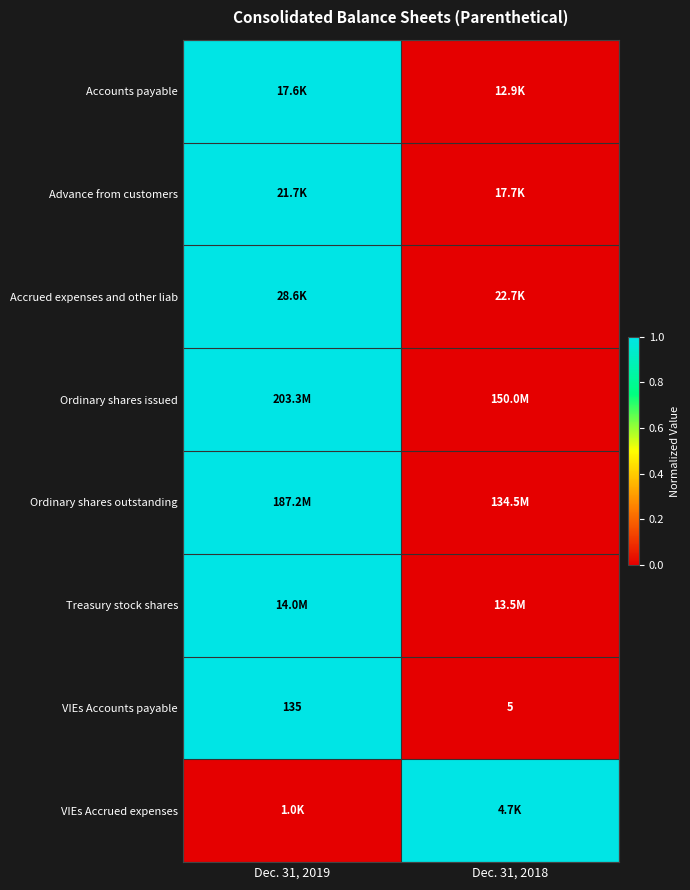

True or false: VIEs Accounts payable has a value of 5 at Dec. 31, 2018.

True